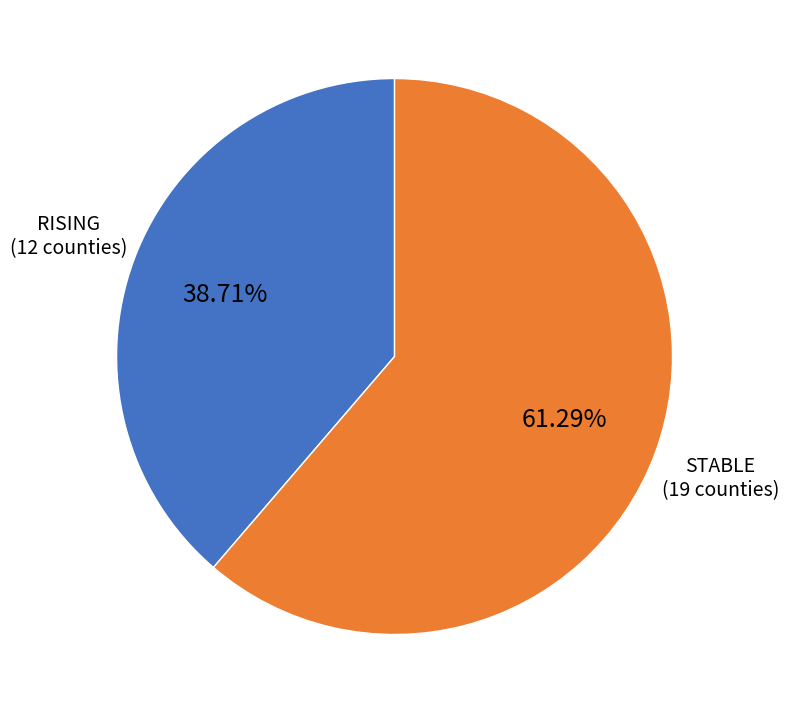

Is there a majority slice in this chart?

Yes